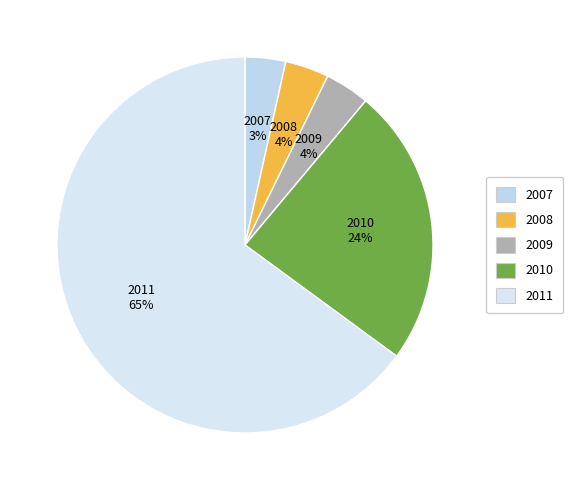

Does 2011 account for over 50% of the chart?

Yes